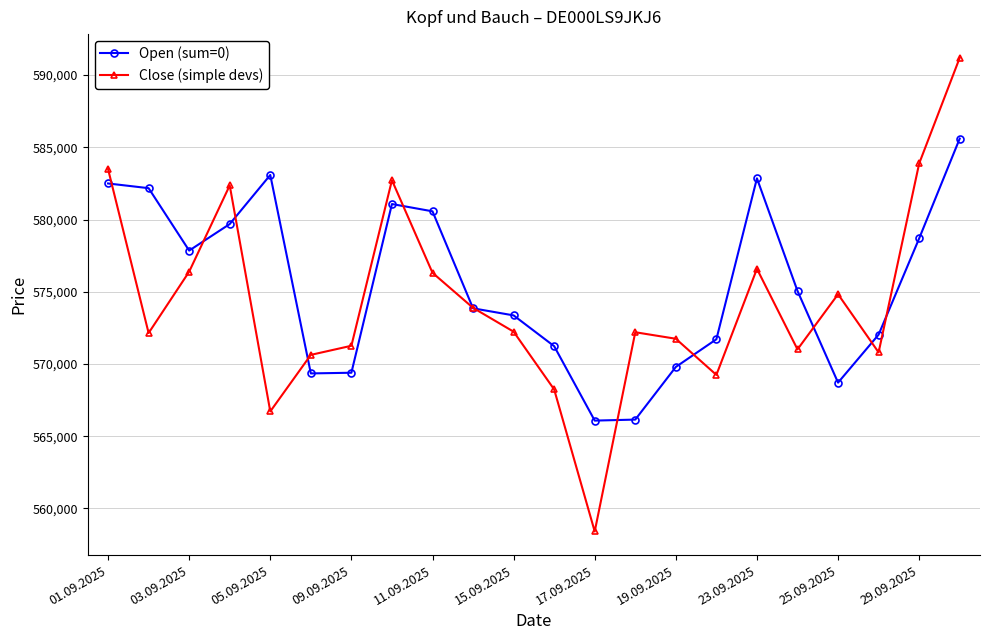

True or false: Open (sum=0) has more than 0 interior local peaks.

True